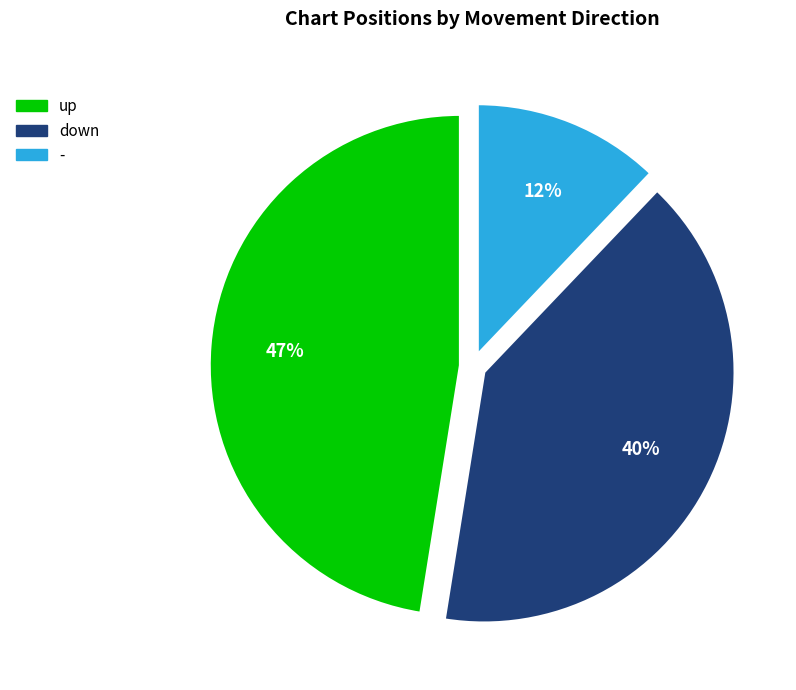

To the nearest percent, what percentage of the pie is -?

12%